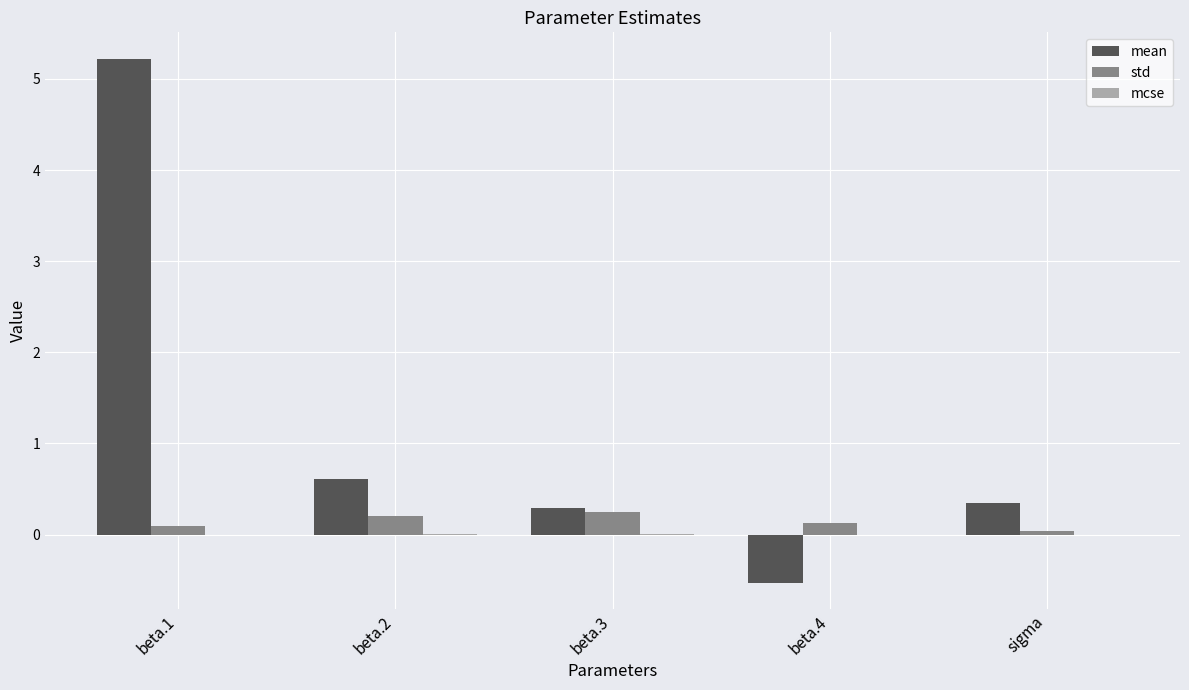

Are the bars horizontal?

No